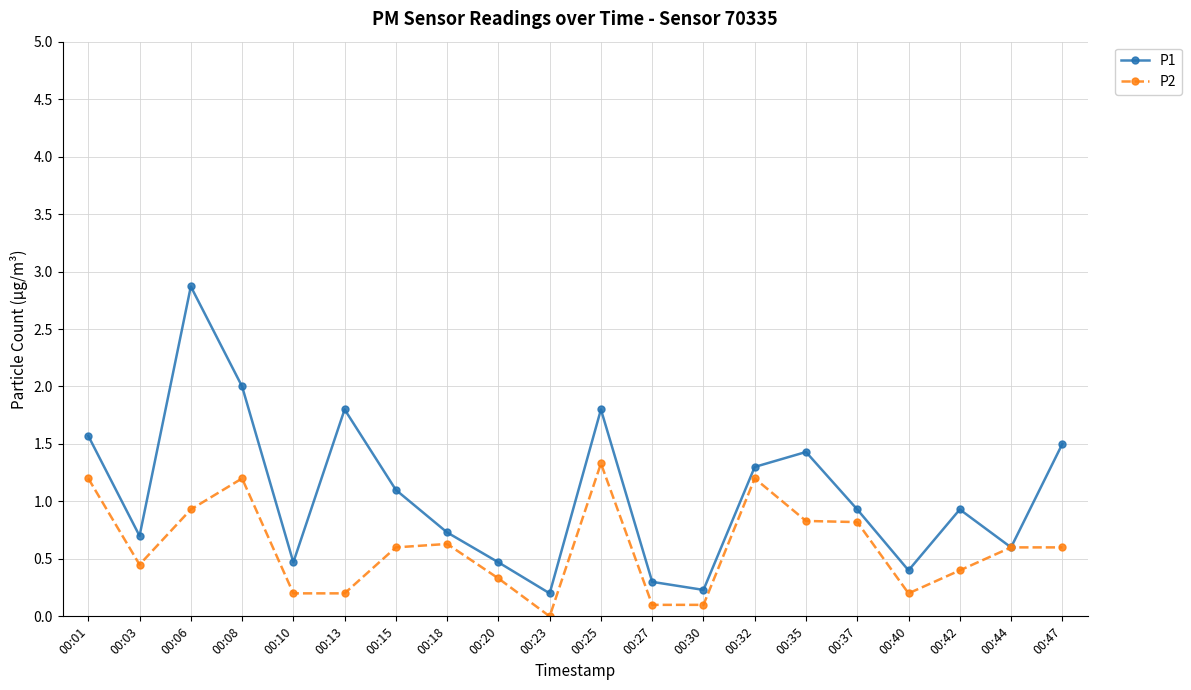

True or false: P2 has a value of 0.8 at 00:44.

False